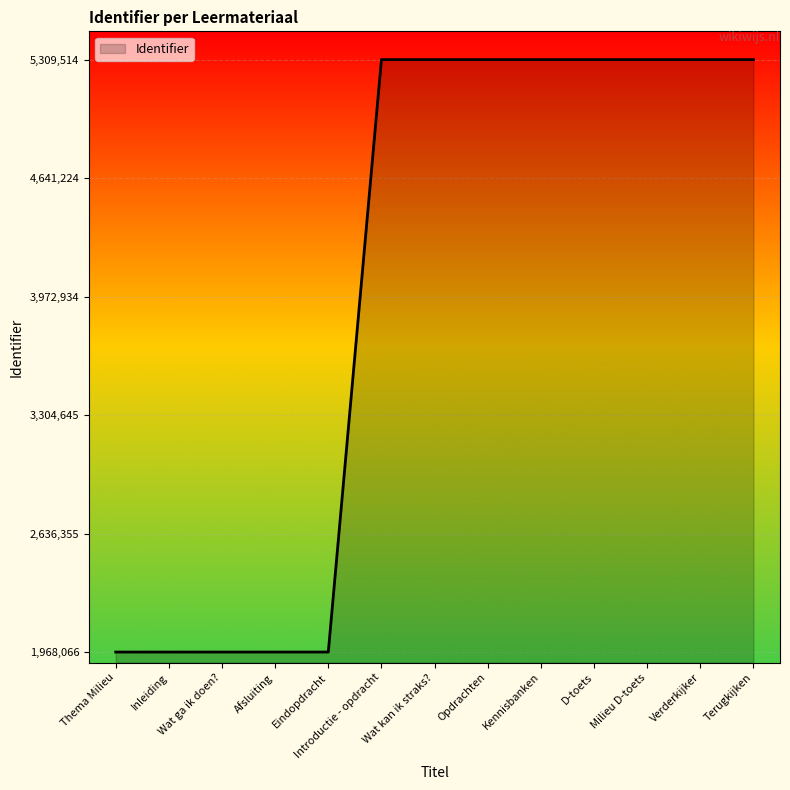

The value at D-toets is 6925578. True or false?

False